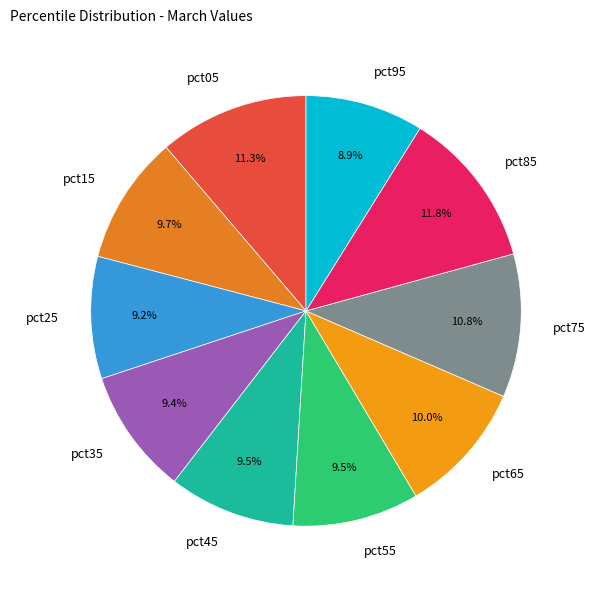

Do pct75 and pct55 together represent more than half of the pie?

No